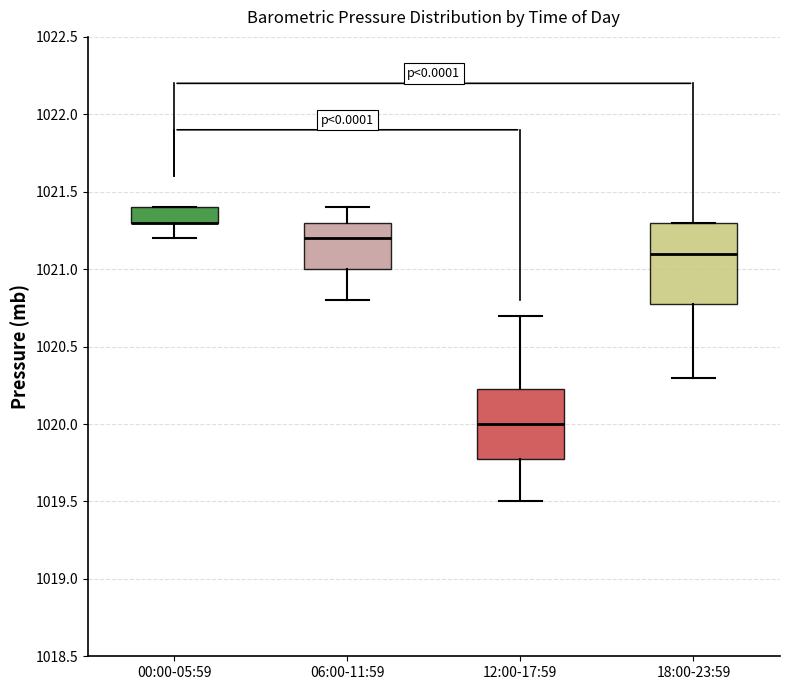

Comparing the boxes themselves (not the whiskers), which one is the tallest?

18:00-23:59